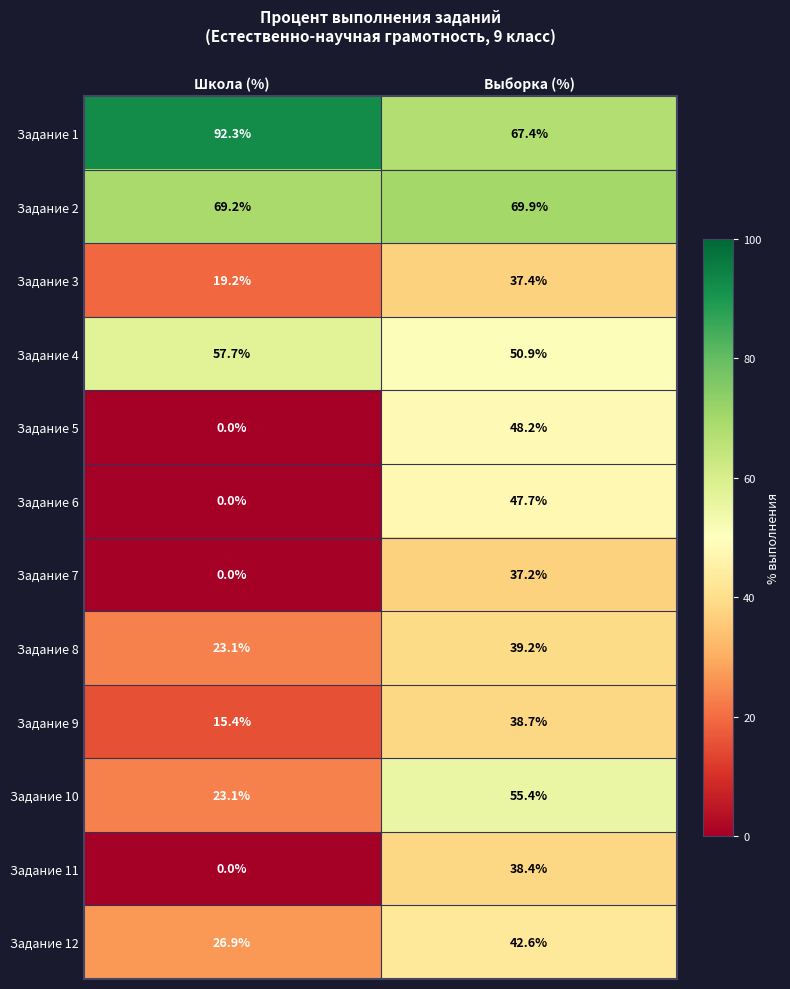

At how many categories does at least one series exceed 57?

2